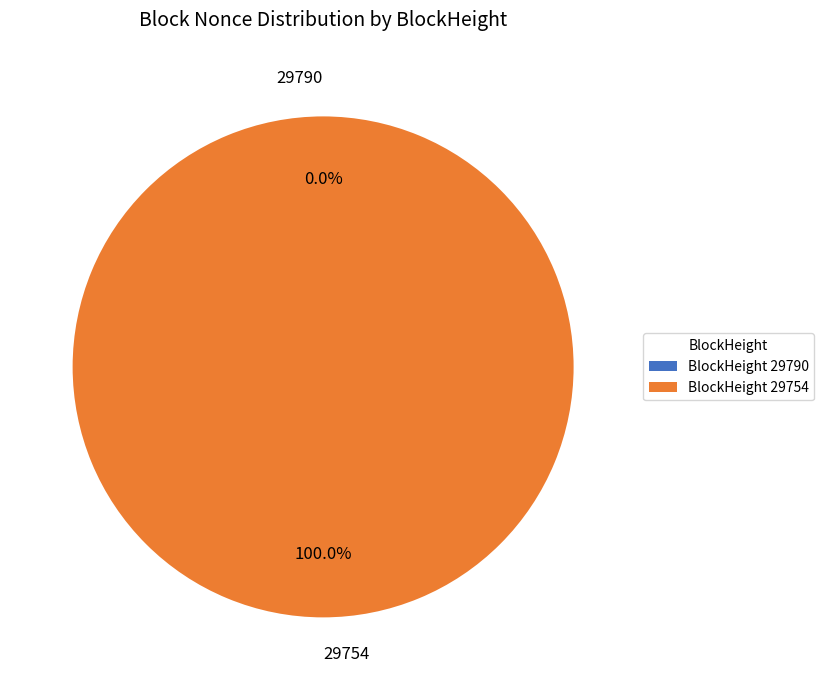

How many slices are in this pie chart?

2